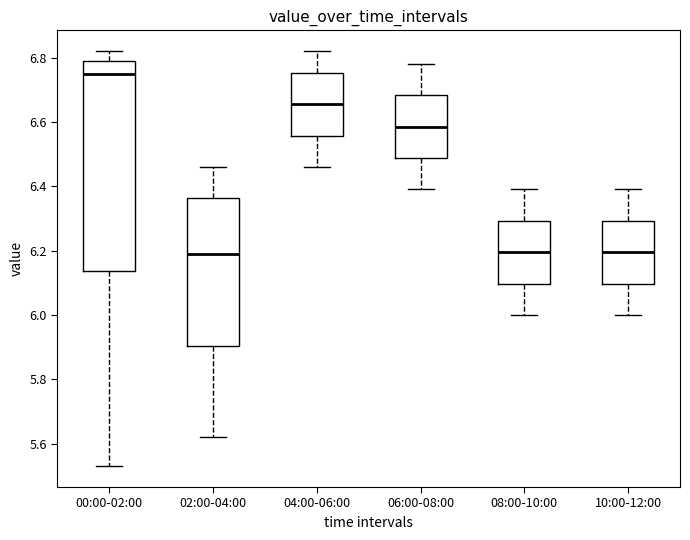

Reading left to right, transcribe this box plot: for each box, give where its median line is, the range the box spans, and where its two whiskers end, as read against the y-axis. The values are not printed on the chart, so give them approximately, as read against the axis.

00:00-02:00: median 6.76, box 6.14 to 6.80, whiskers 5.54 to 6.82
02:00-04:00: median 6.20, box 5.90 to 6.36, whiskers 5.62 to 6.46
04:00-06:00: median 6.66, box 6.56 to 6.76, whiskers 6.46 to 6.82
06:00-08:00: median 6.58, box 6.48 to 6.68, whiskers 6.40 to 6.78
08:00-10:00: median 6.20, box 6.10 to 6.30, whiskers 6.00 to 6.40
10:00-12:00: median 6.20, box 6.10 to 6.30, whiskers 6.00 to 6.40